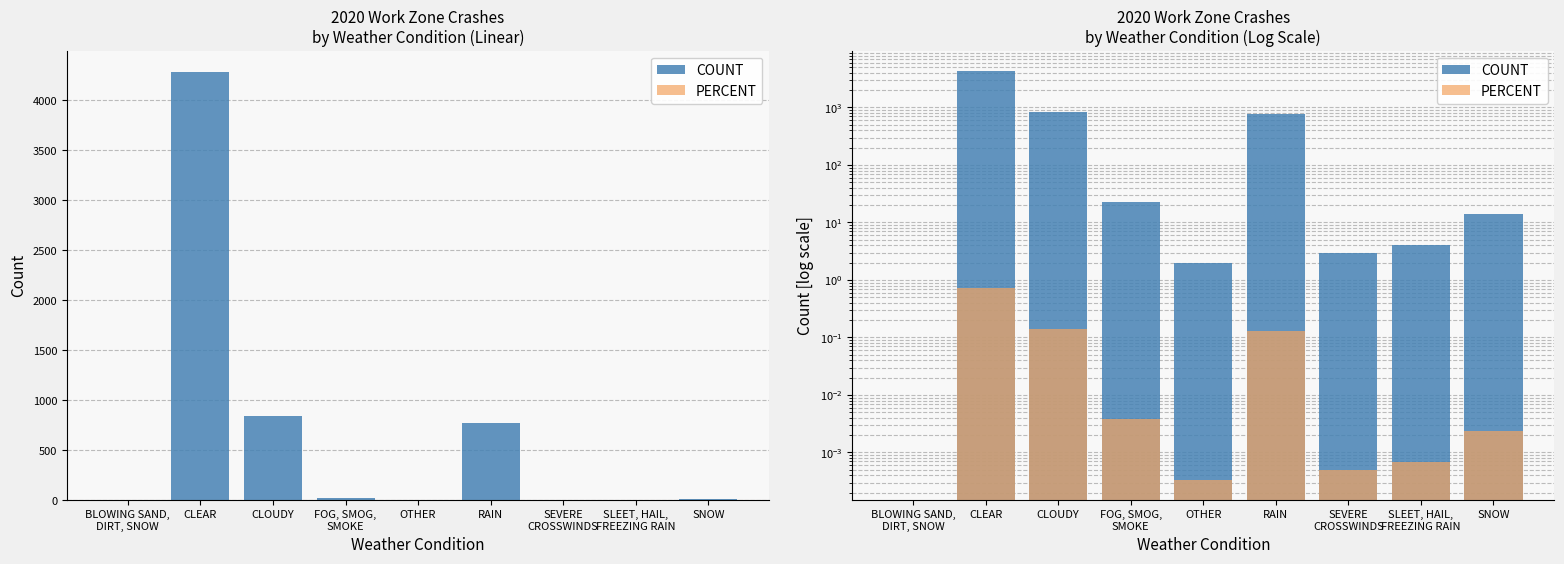

What is the difference between the maximum and minimum values in the PERCENT series?

0.7